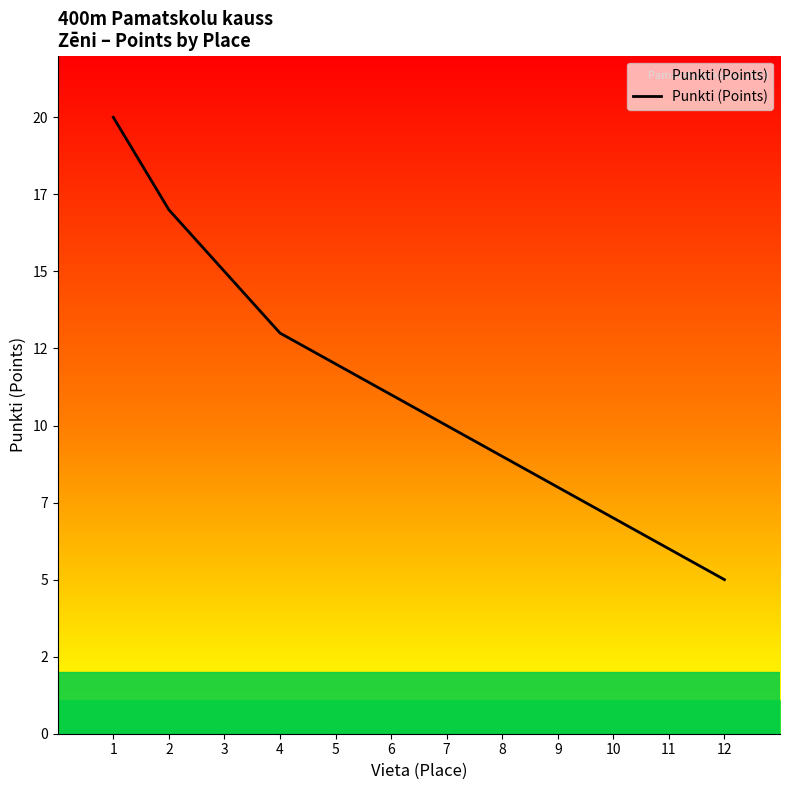

Does the chart have visible grid lines?

No